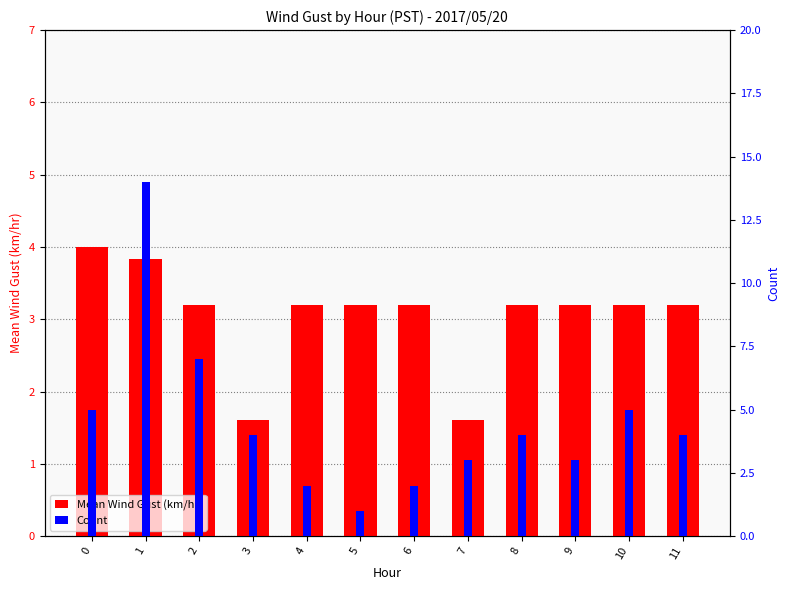

List the series in order of their overall mean, highest first.

Count, Mean Wind Gust (km/hr)